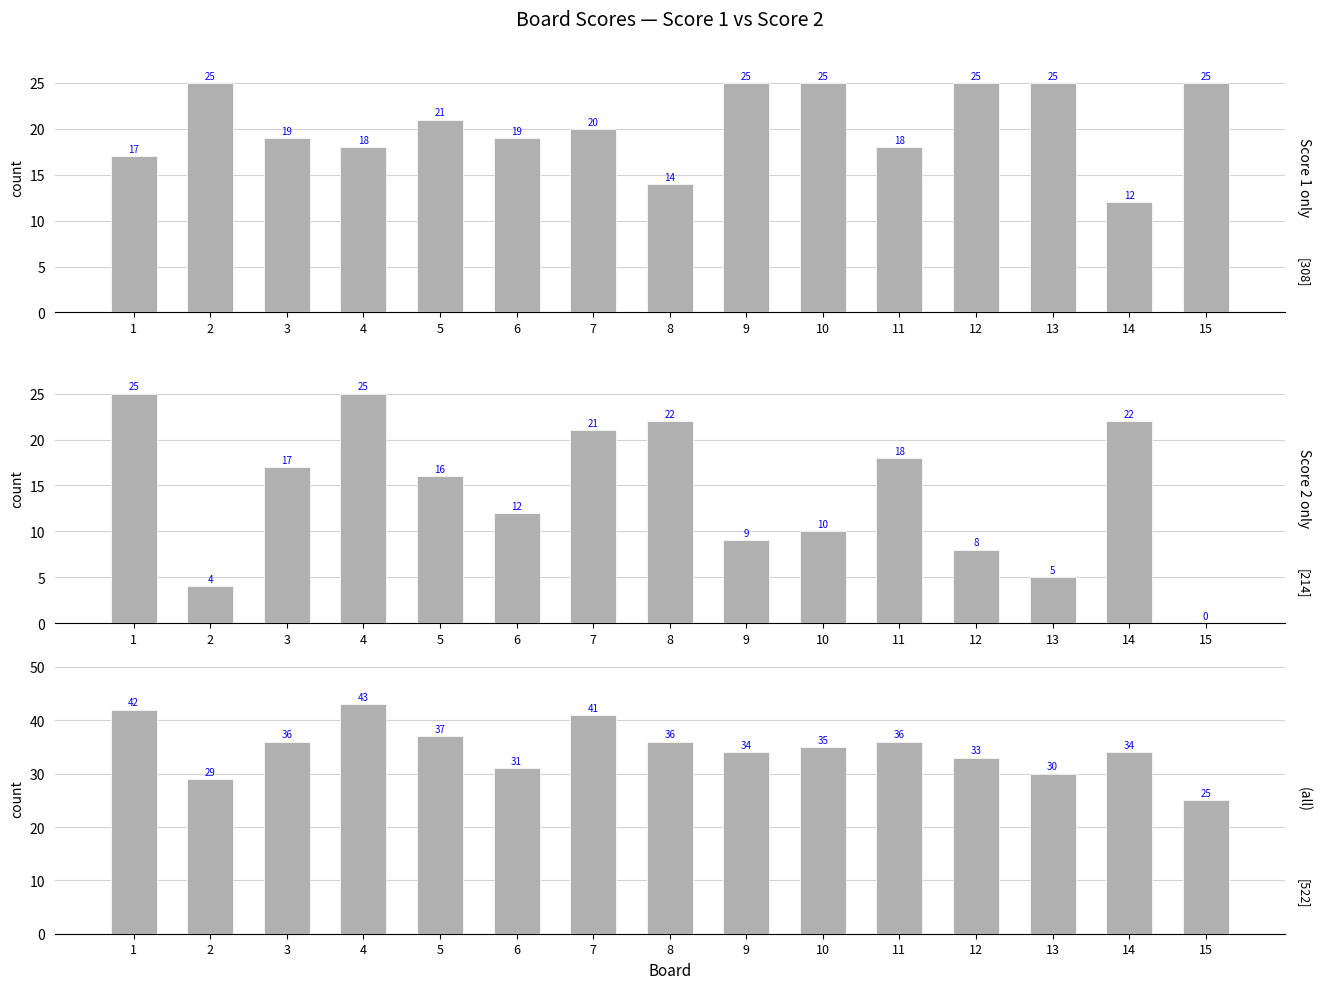

What is the greatest value displayed?

43